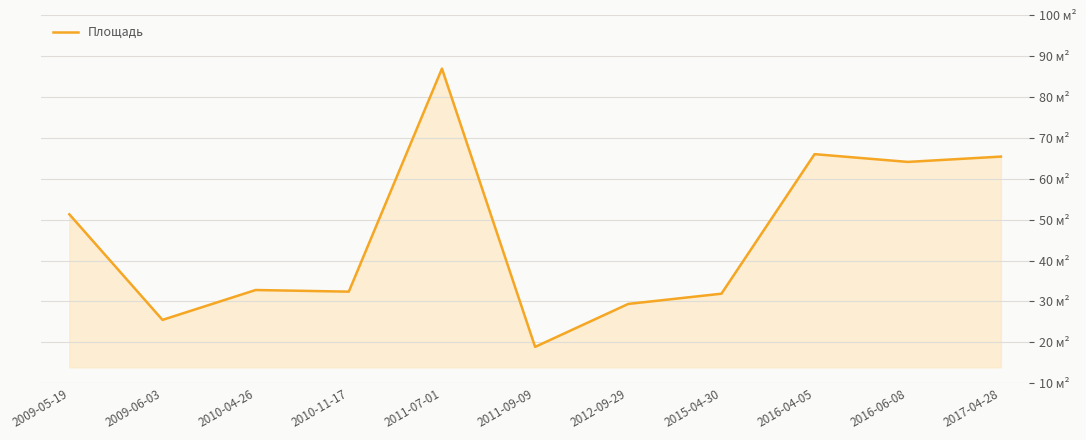

At which label does the data first exceed 32?

2009-05-19